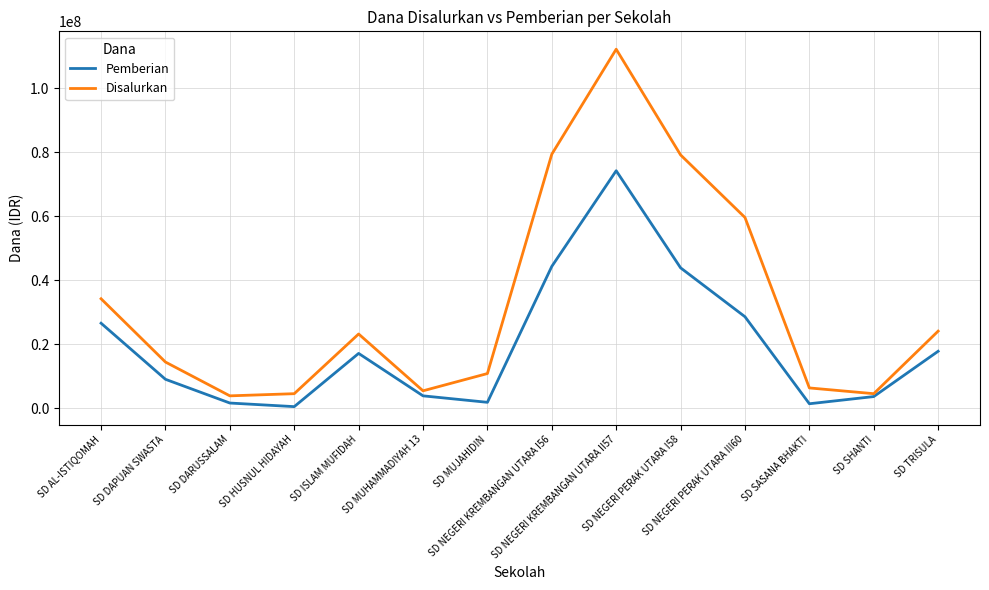

Rank the series by their average value, from highest to lowest.

Disalurkan, Pemberian